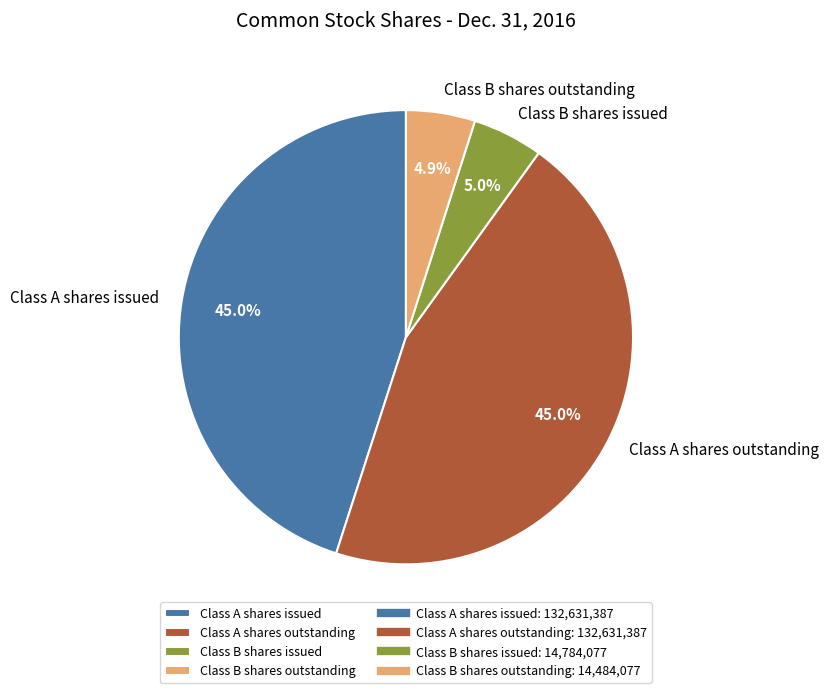

Is there a majority slice in this chart?

No